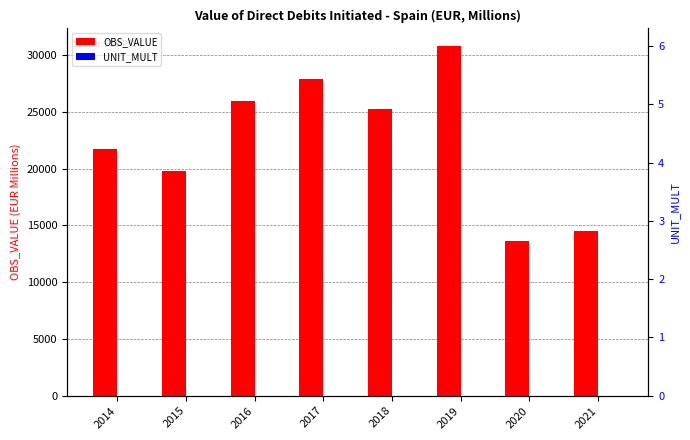

The value of UNIT_MULT at 2017 is 6.0. True or false?

True